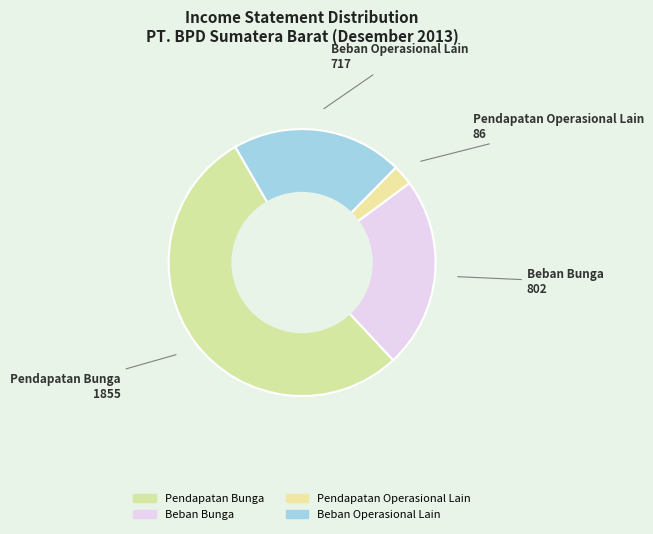

To the nearest percent, what percentage of the pie is Pendapatan Operasional Lain?

2%